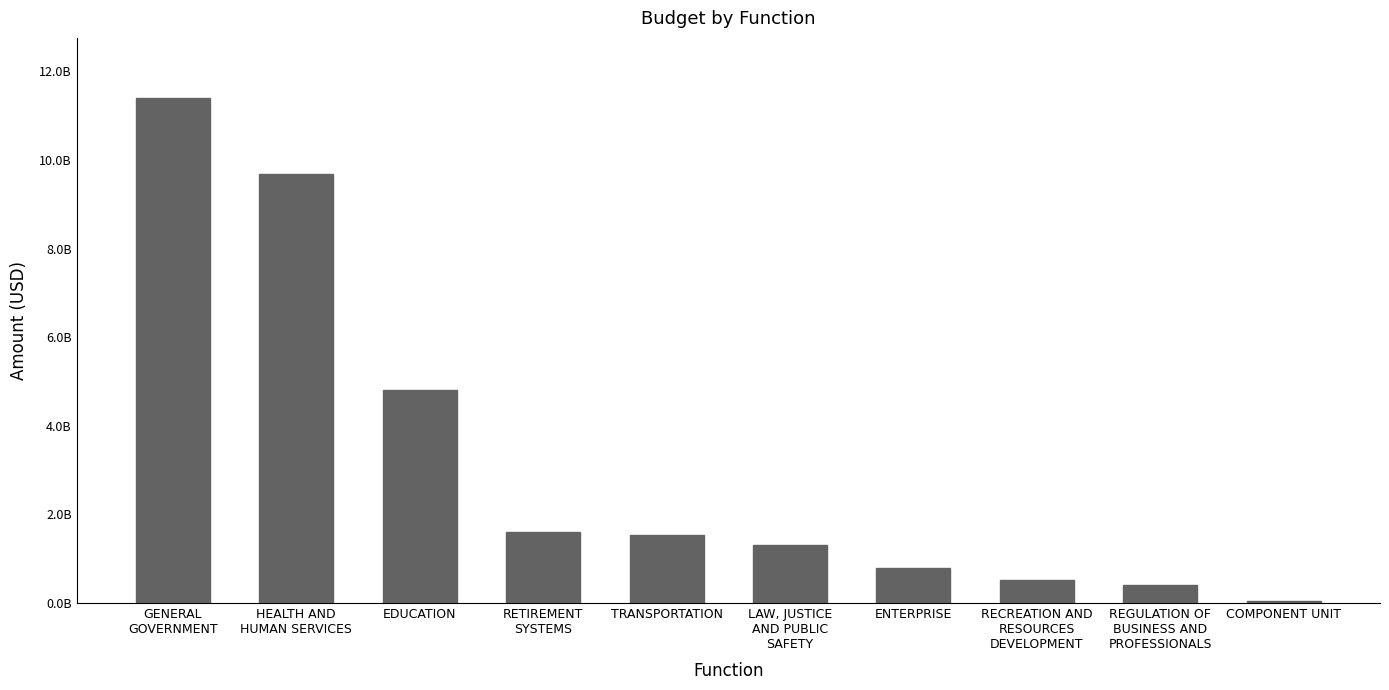

Does the chart contain any negative values?

No